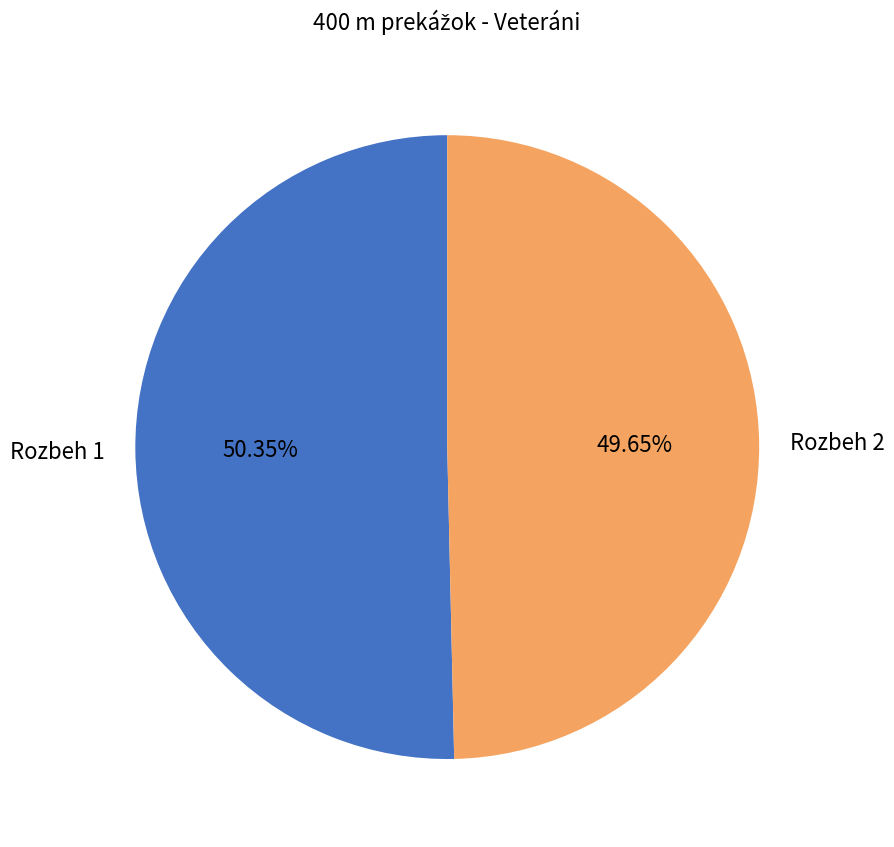

Is there a majority slice in this chart?

Yes